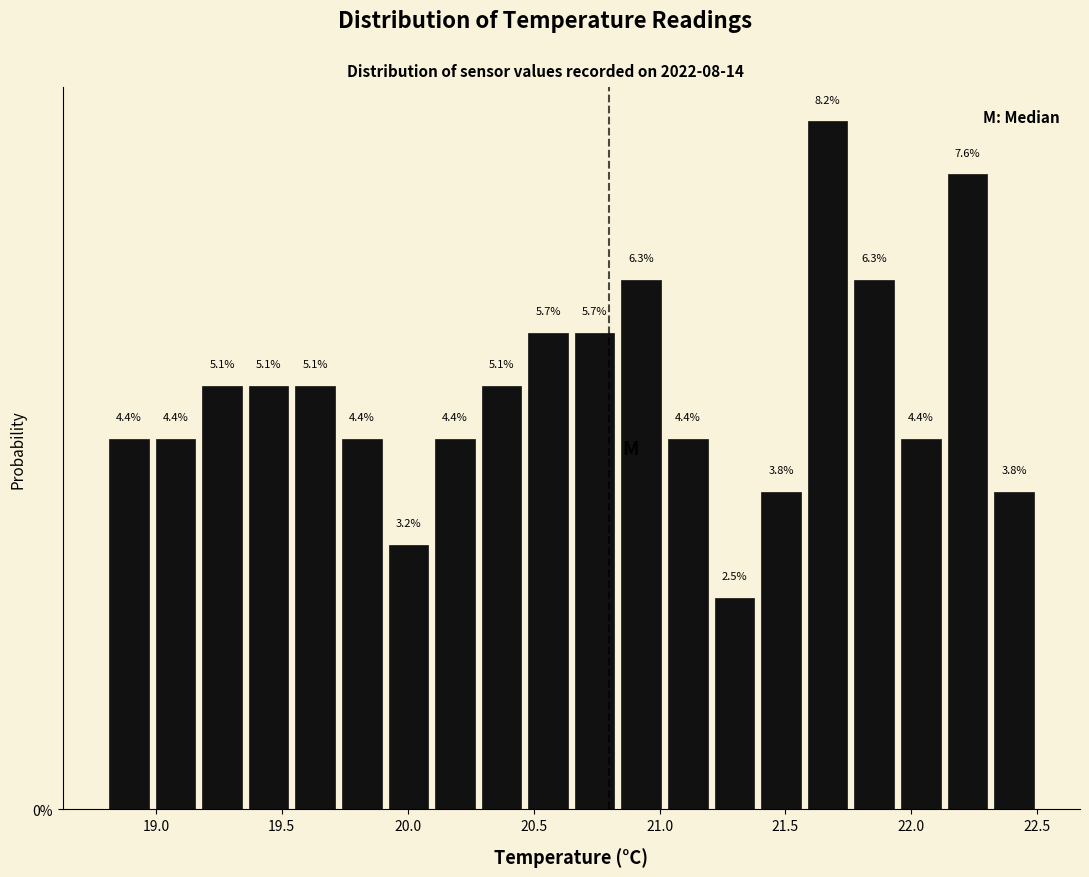

Around what value on the x-axis is the tallest bar? Give the approximate position of its centre, as read against the axis.

21.65